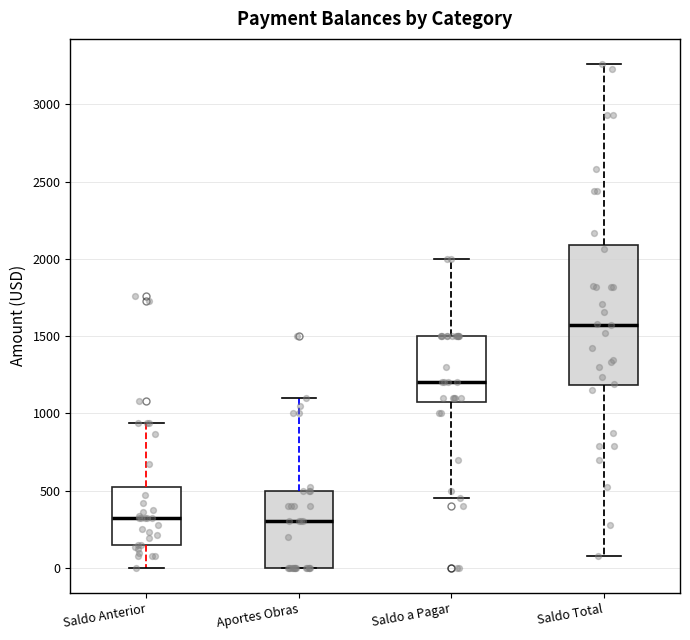

Reading left to right, read every box against the y-axis: the position of its median line, the range the box covers, and the ends of its whiskers. The values are not printed on the chart, so give them approximately, as read against the axis.

Saldo Anterior: median 300, box 150 to 500, whiskers 0 to 950
Aportes Obras: median 300, box 0 to 500, whiskers 0 to 1100
Saldo a Pagar: median 1200, box 1100 to 1500, whiskers 450 to 2000
Saldo Total: median 1550, box 1200 to 2100, whiskers 100 to 3250